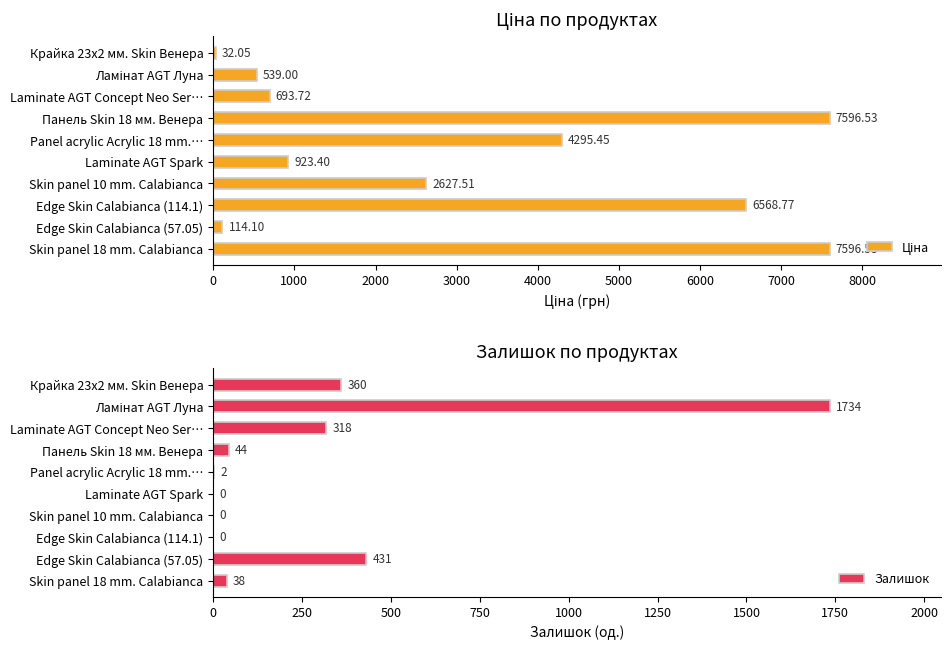

The value of Залишок at Laminate AGT Spark is -786. True or false?

False